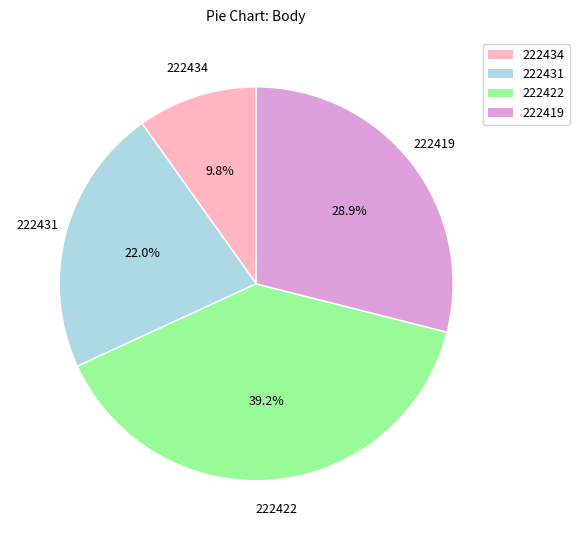

How many slices are in this pie chart?

4